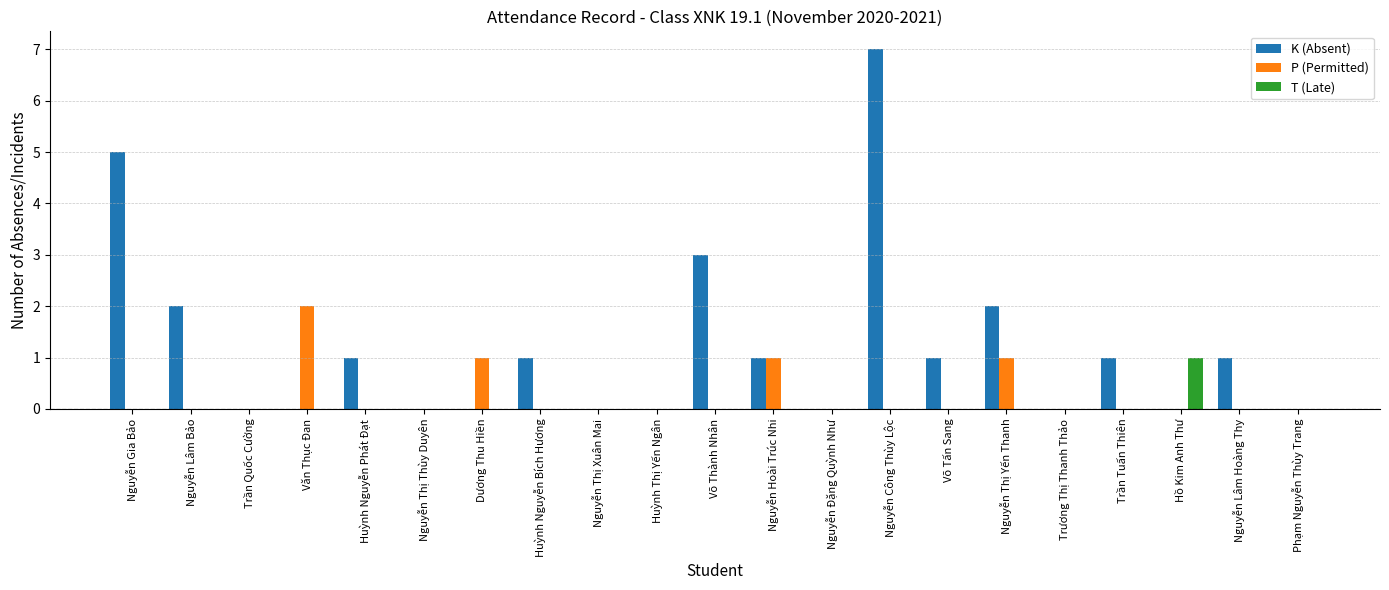

At which label does K (Absent) first exceed 1?

Nguyễn Gia Bảo